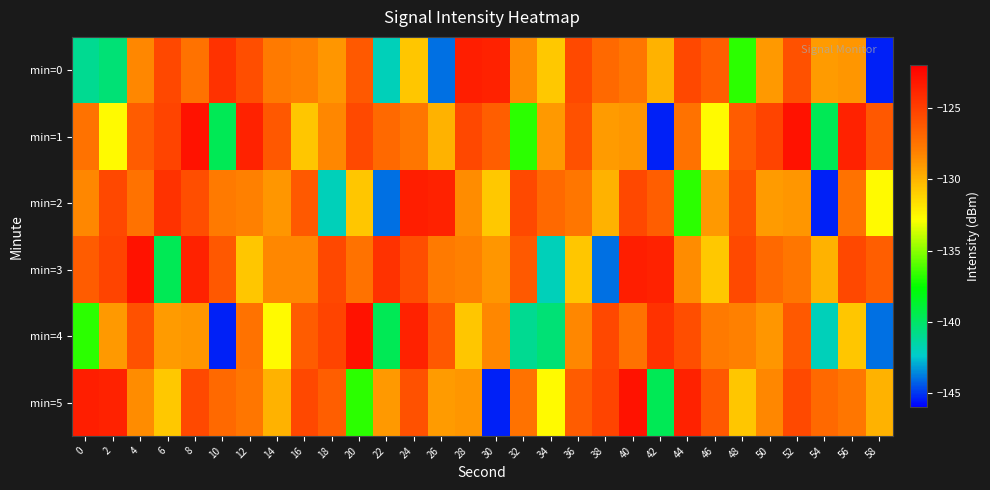

Which series has the widest spread of values?

min=1